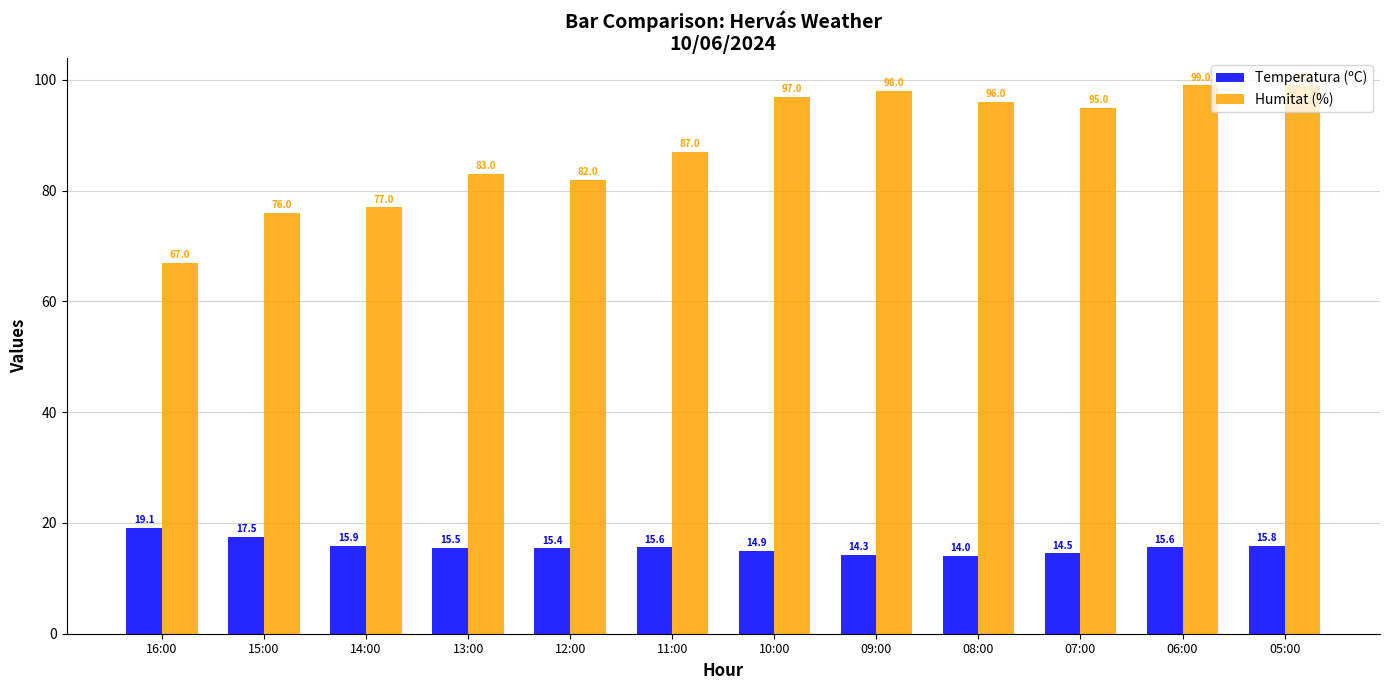

Reading left to right, list all the values displayed in this chart.

Temperatura (ºC): 19.1	17.5	15.9	15.5	15.4	15.6	14.9	14.3	14.0	14.5	15.6	15.8
Humitat (%): 67.0	76.0	77.0	83.0	82.0	87.0	97.0	98.0	96.0	95.0	99.0	99.0